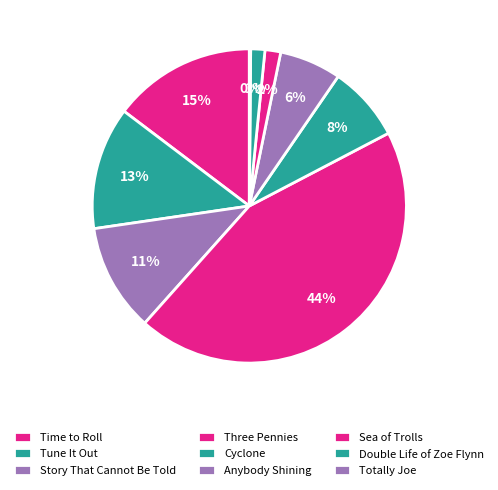

How many slices are in this pie chart?

9